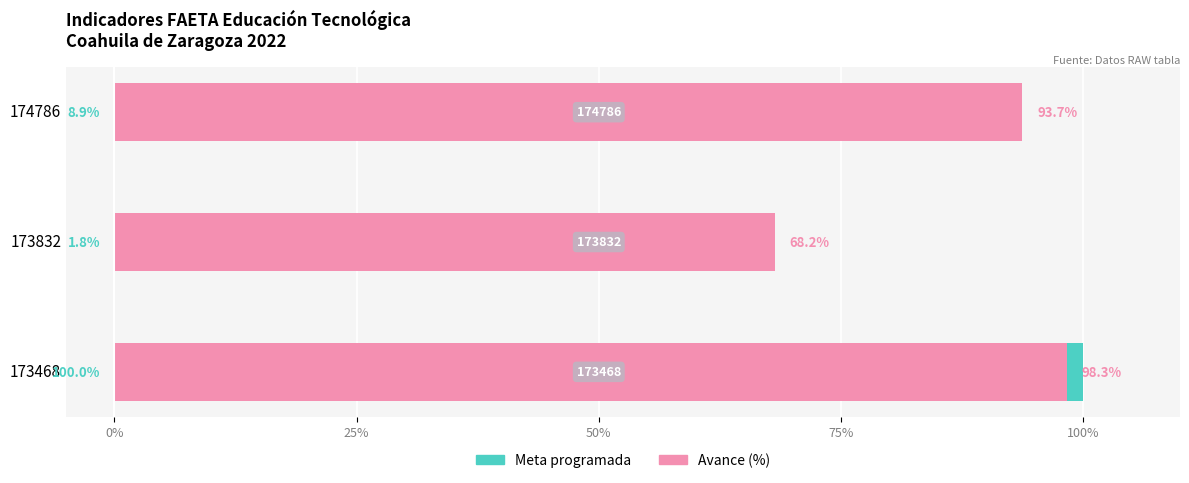

List the series in order of their peak value, highest first.

Meta programada, Avance (%)